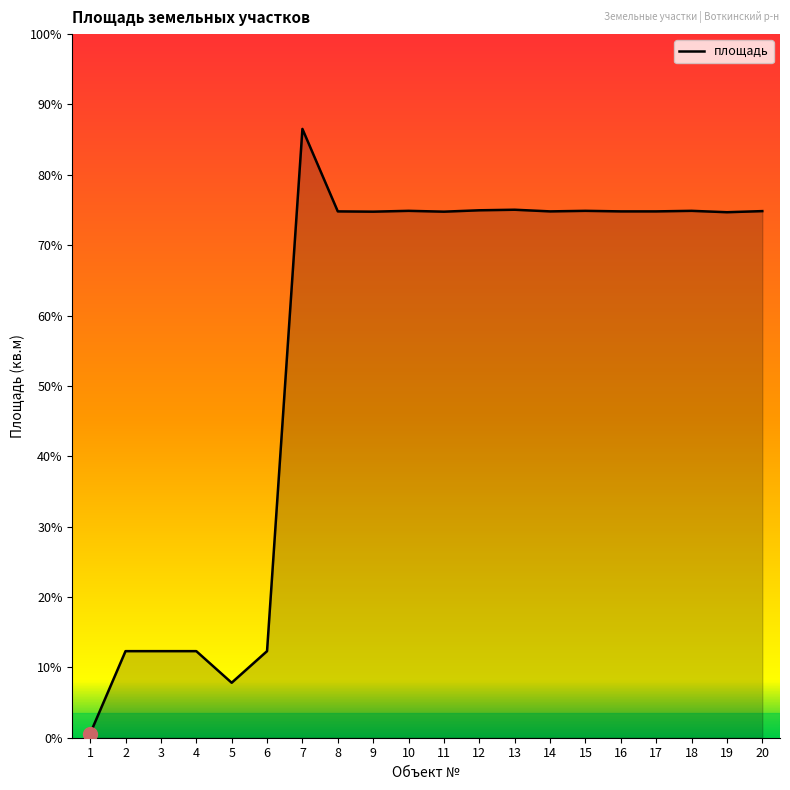

What is the value of the 19th point from the left?

1997